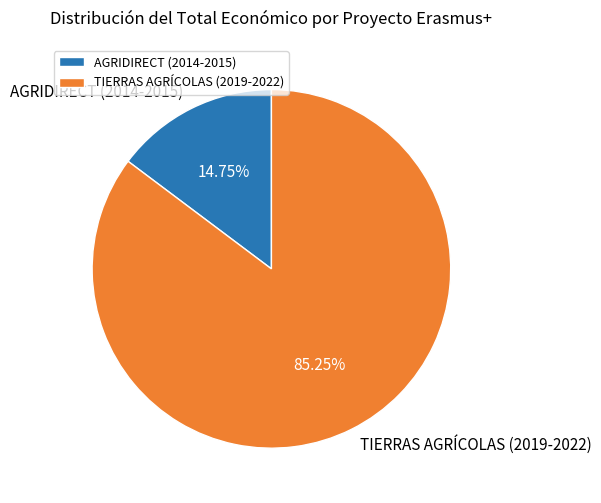

What percentage is the TIERRAS AGRÍCOLAS (2019-2022) slice, to the nearest percent?

85%